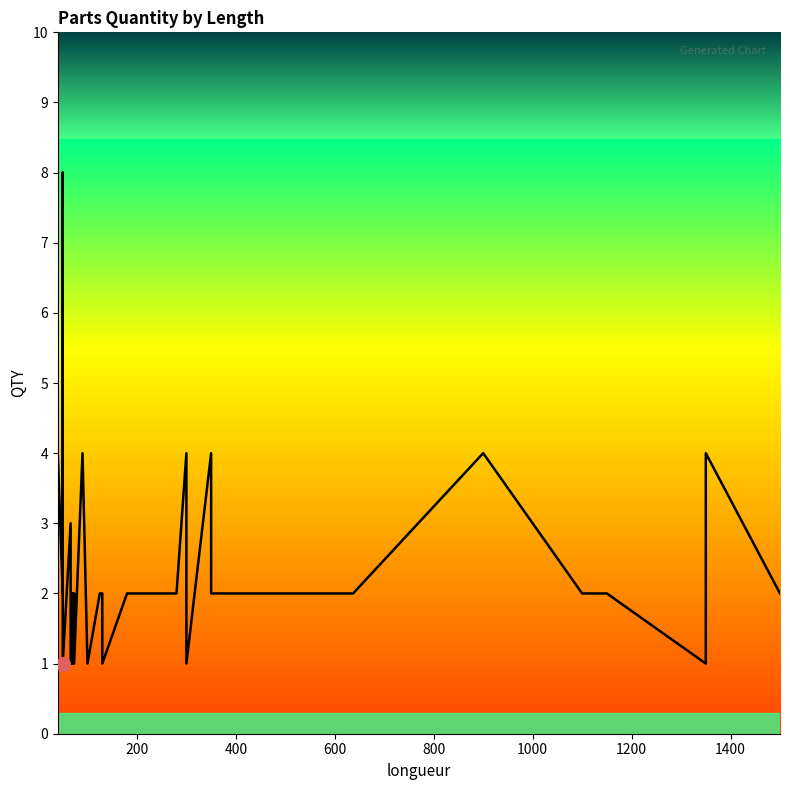

What is the value of the 20th point from the left?

1